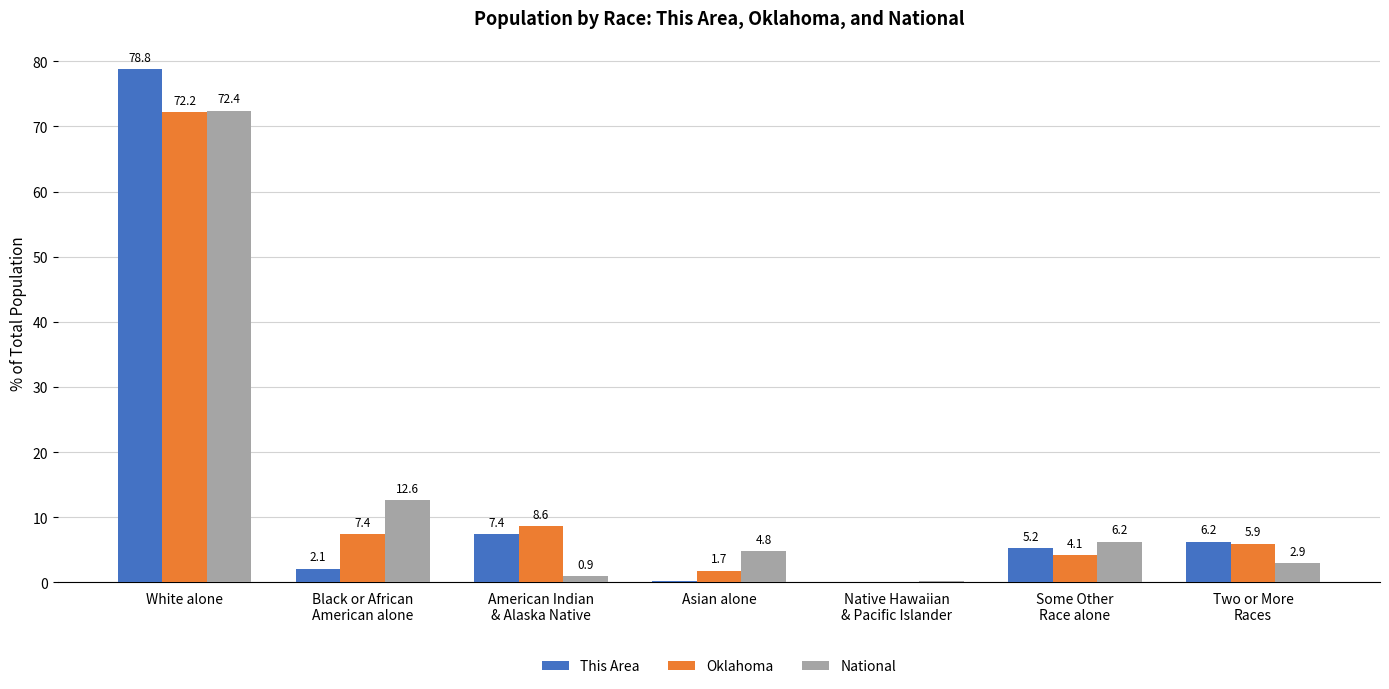

At which category is the sum across all series the highest?

White alone